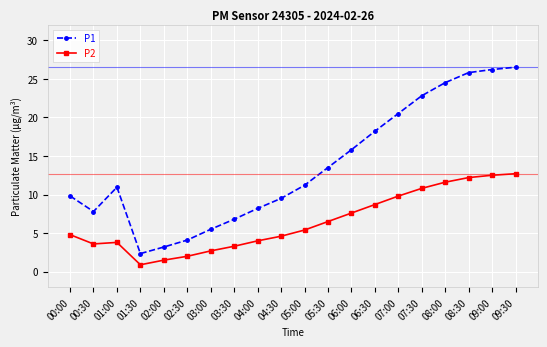

What is the minimum value shown in the chart?

0.9